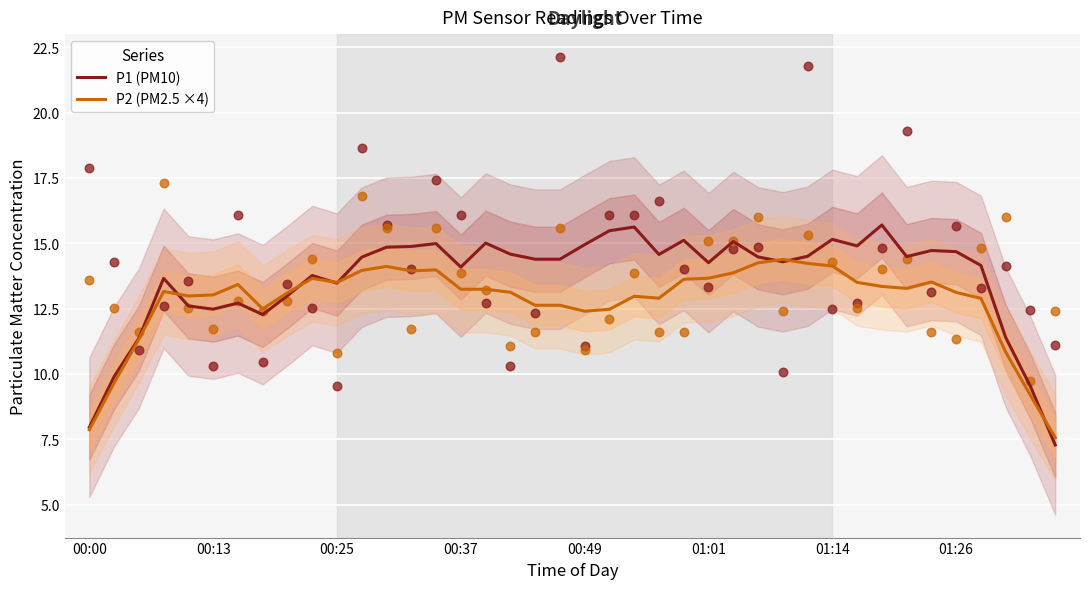

What are all the series names shown in the legend?

P1 (PM10), P2 (PM2.5 ×4)